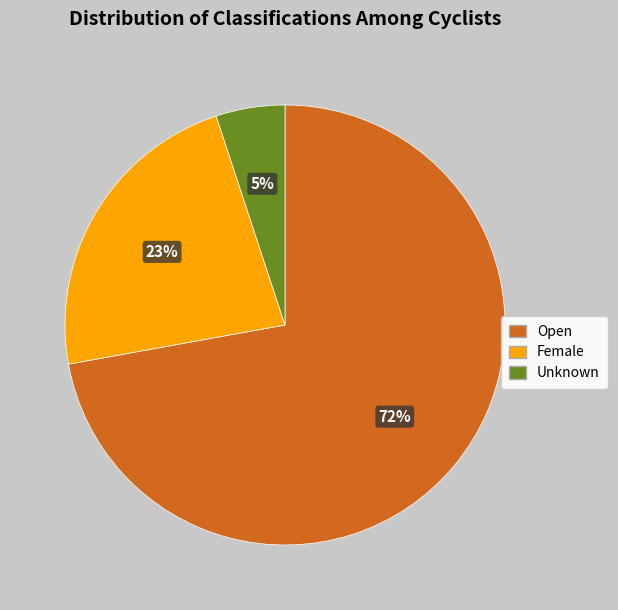

Which has a higher value, Open or Female?

Open